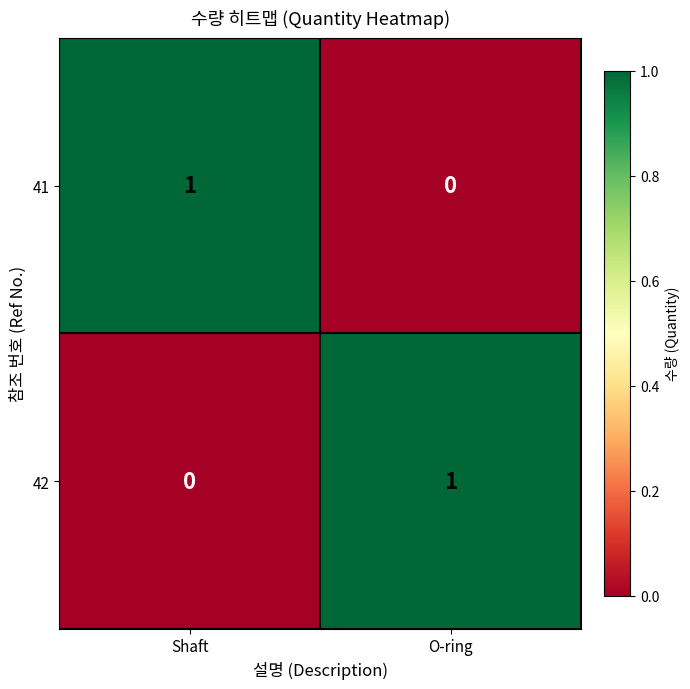

Reading left to right, extract all data points from this chart.

41: Shaft=1	O-ring=0
42: Shaft=0	O-ring=1